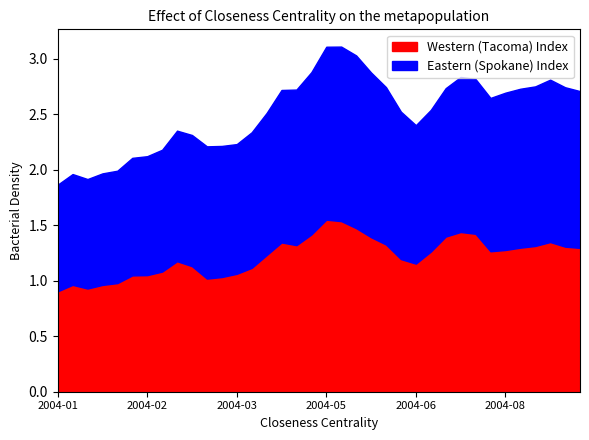

What is the value of the Western (Tacoma) Index point at the 11th from the left?

1.0